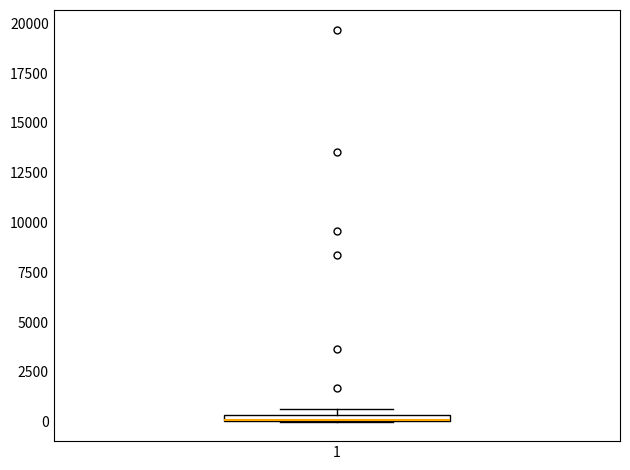

Where is the lower edge of the box at x = 1 on the y-axis? The values are not printed on the chart, so give them approximately, as read against the axis.

0